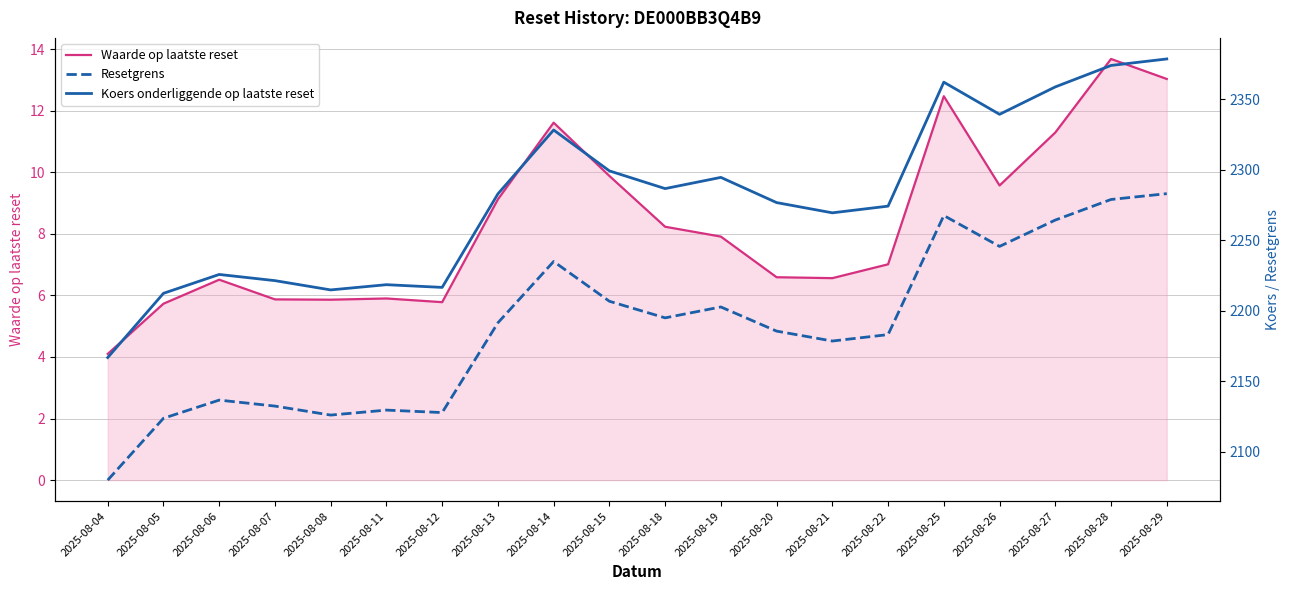

True or false: Resetgrens has a value of 2079.9 at 2025-08-04.

True